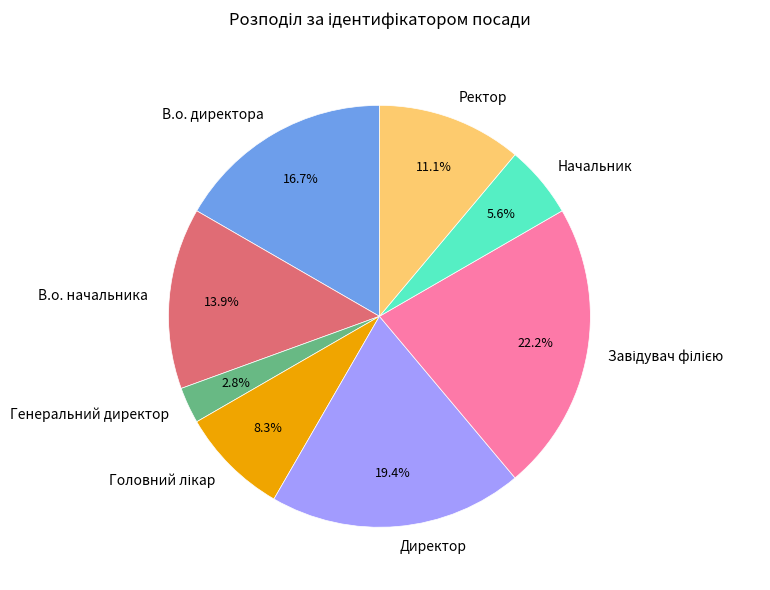

Is there any slice that represents more than half of the pie?

No